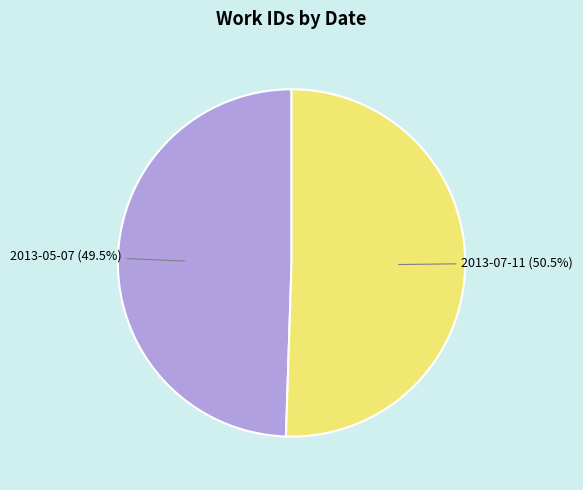

Is there a majority slice in this chart?

Yes